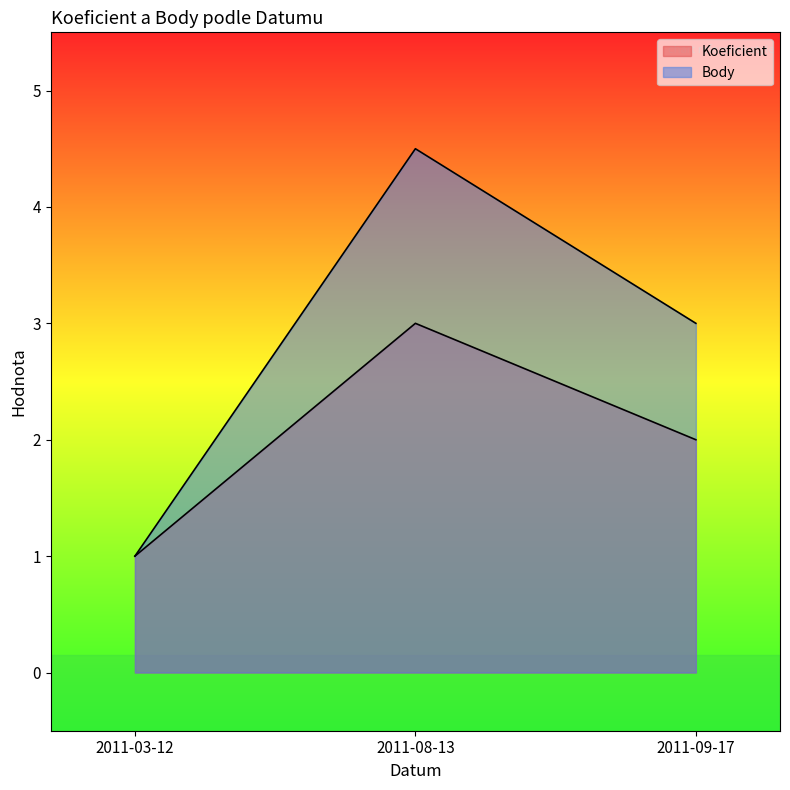

At which category is the sum across all series the highest?

2011-08-13